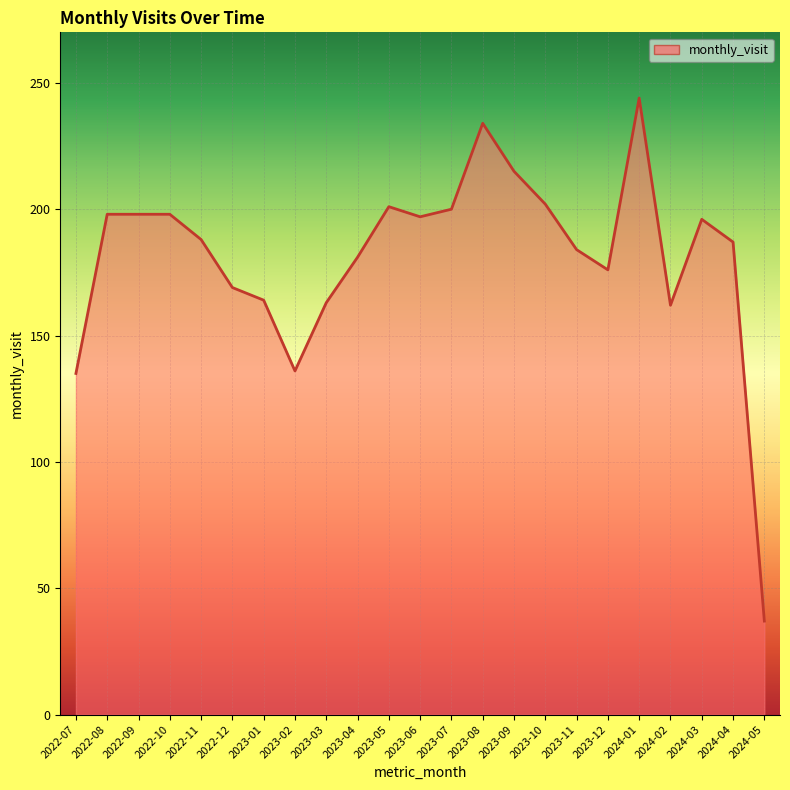

The chart shows a value of 53 at 2023-09. True or false?

False